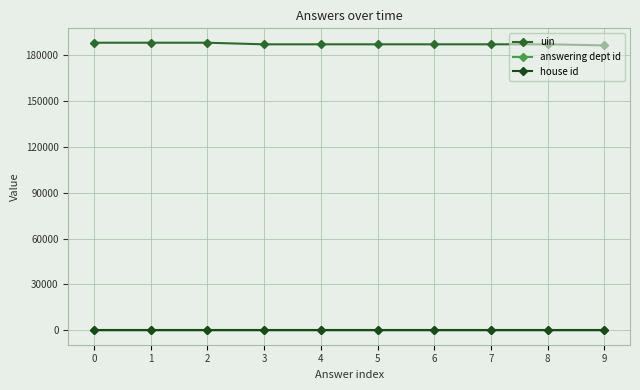

True or false: answering dept id and uin intersect in this chart.

False